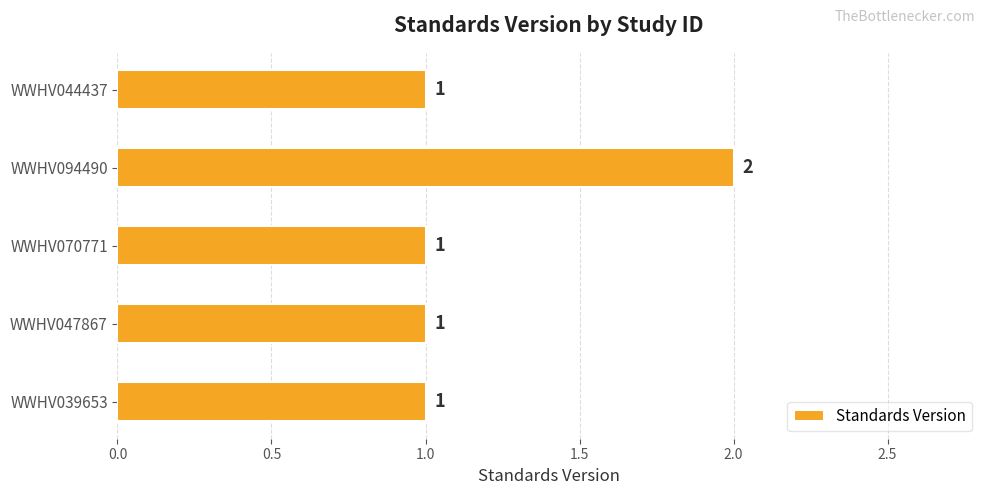

True or false: the data shows 1 at WWHV039653.

True